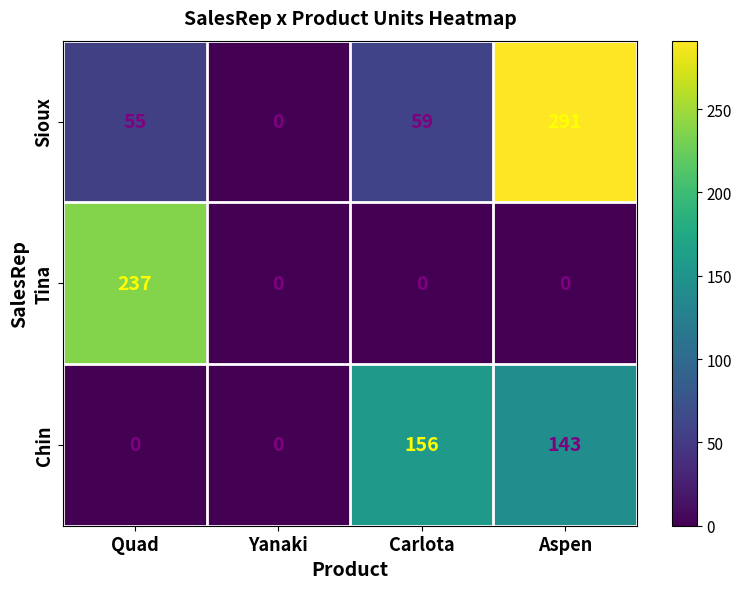

Where is Chin nearest to the value 78?

Aspen